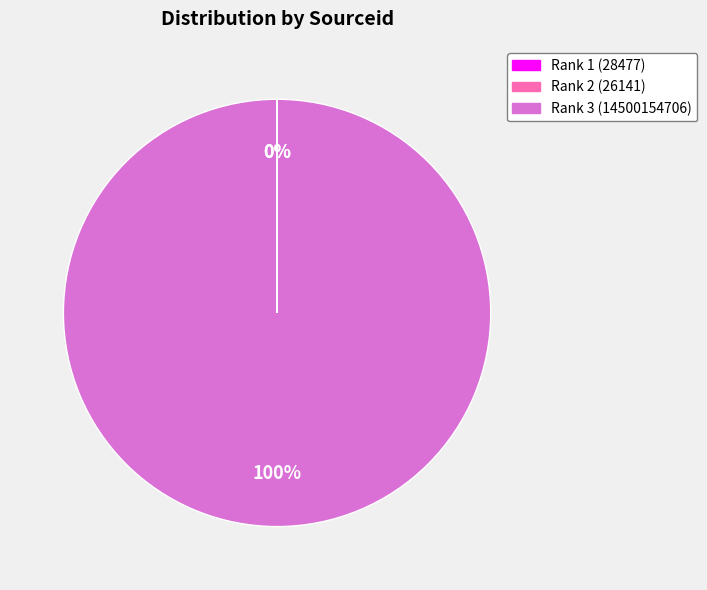

What percentage is the Rank 3 (14500154706) slice, to the nearest percent?

100%